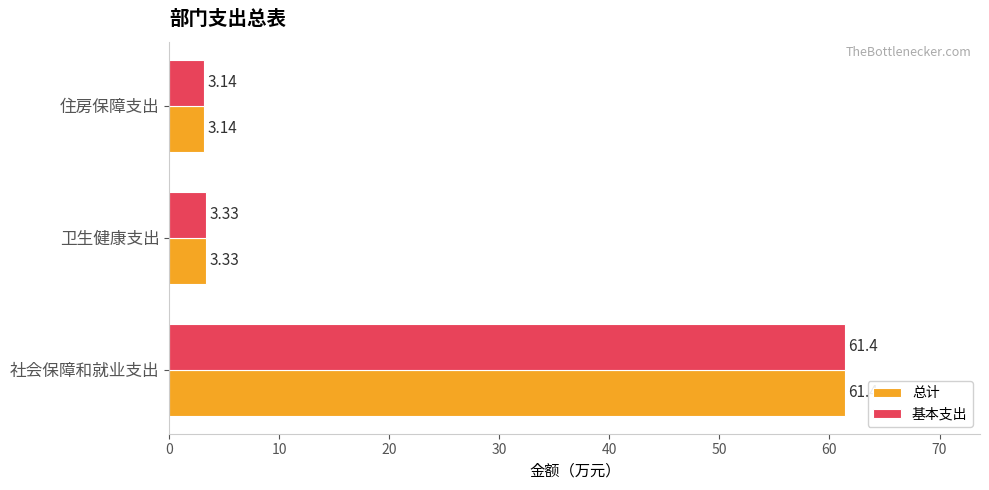

List the labels in order of 基本支出 value, smallest first.

住房保障支出, 卫生健康支出, 社会保障和就业支出